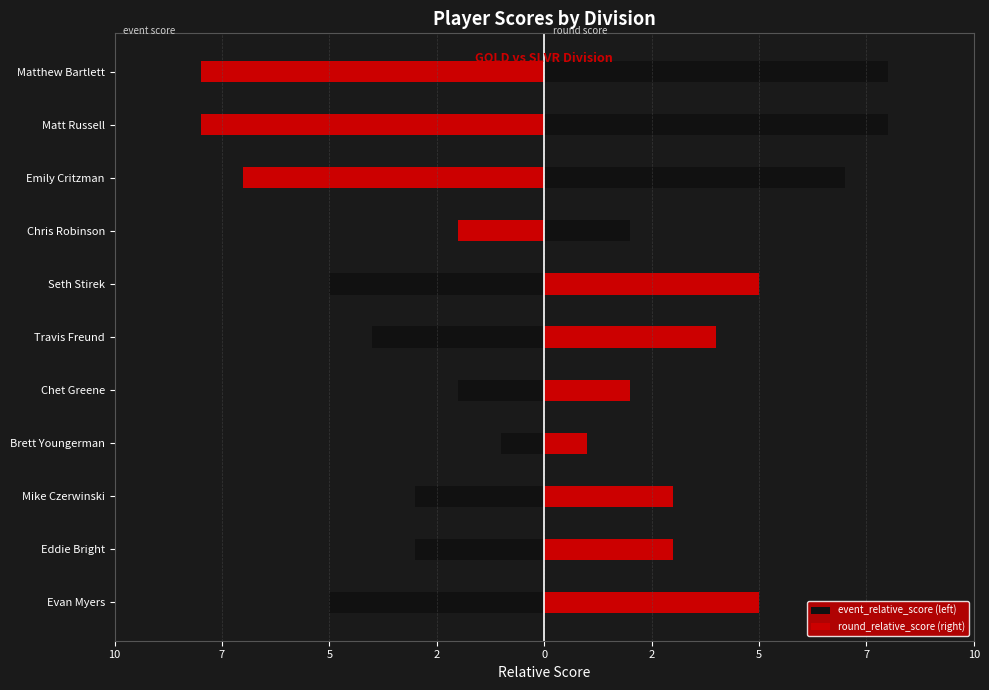

Which series has the largest total across all categories?

round_relative_score (right)